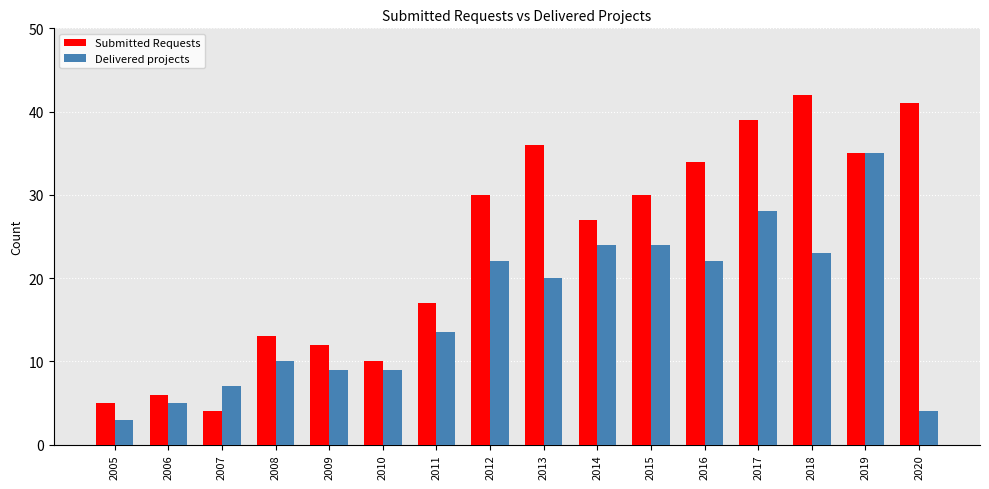

Is it true that Delivered projects equals 24.0 at 2014?

True